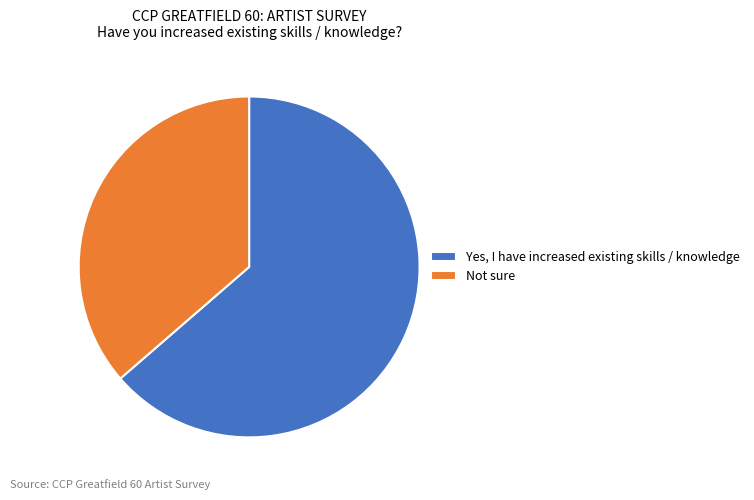

Is the sum of Yes, I have increased existing skills / knowledge and Not sure greater than half?

Yes